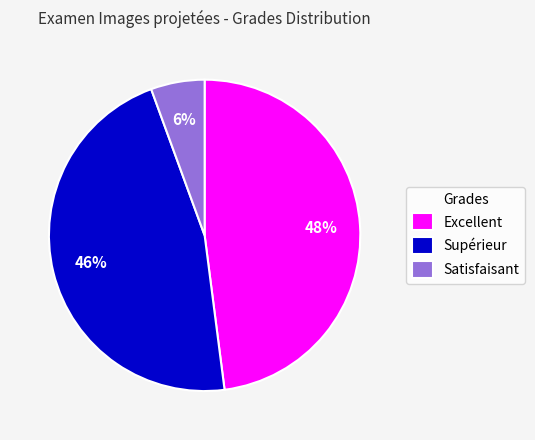

Which category has the smallest portion of the pie?

Satisfaisant